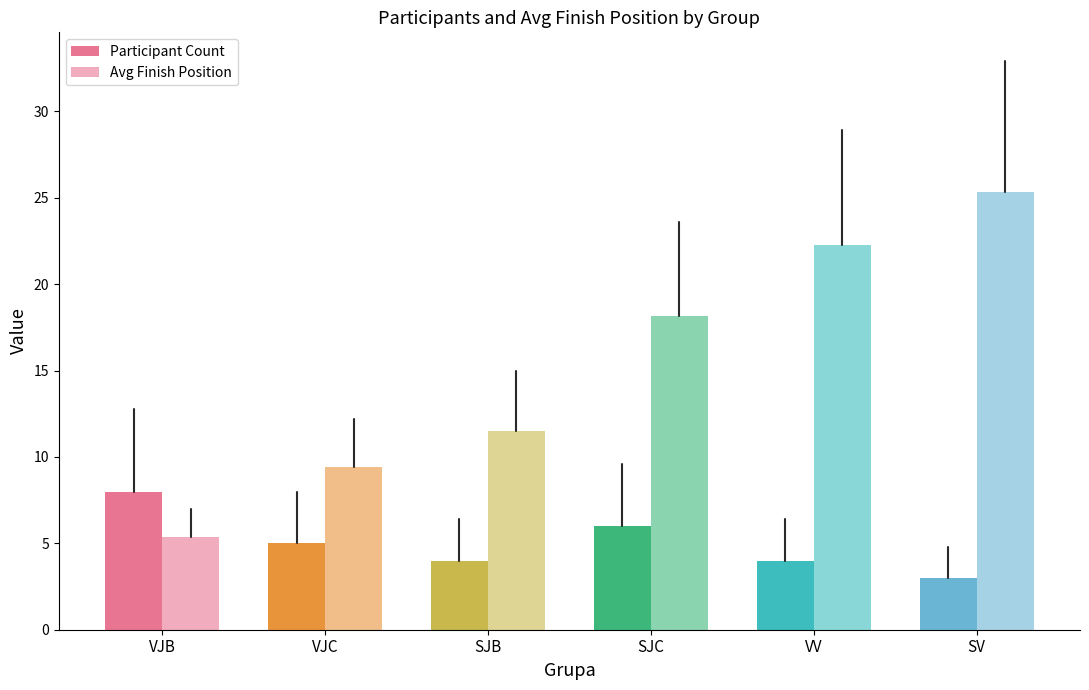

True or false: Avg Finish Position has a value of 19.9 at SJB.

False